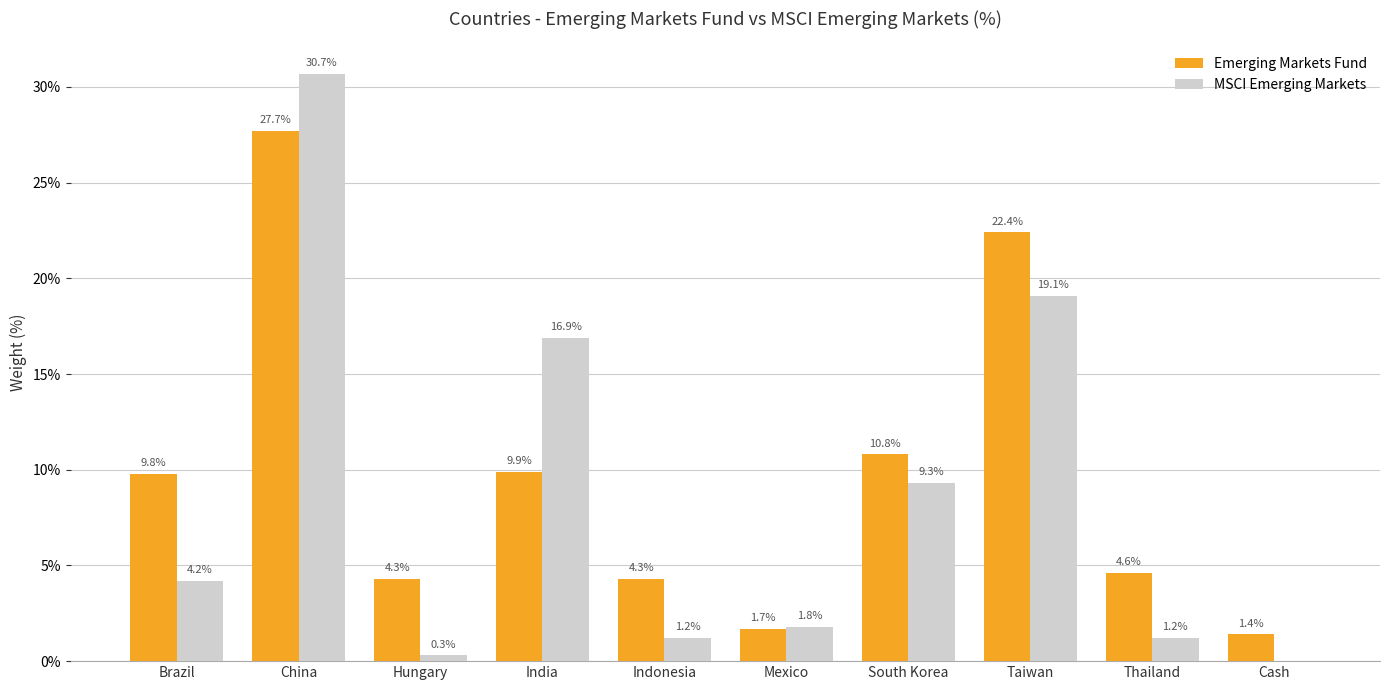

Count the number of categories in the chart.

10